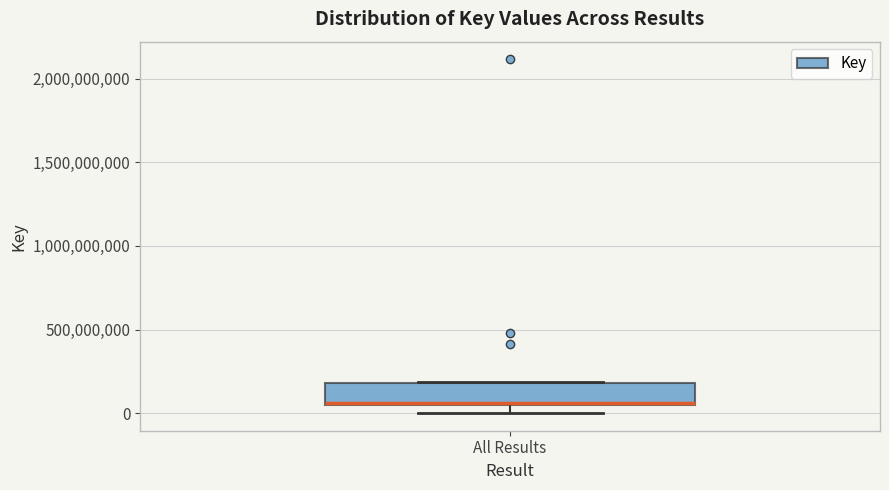

Transcribe this box plot: give where the median line is, the range the box spans, and where the two whiskers end, as read against the y-axis. The values are not printed on the chart, so give them approximately, as read against the axis.

median 50000000, box 50000000 to 200000000, whiskers 0 to 200000000